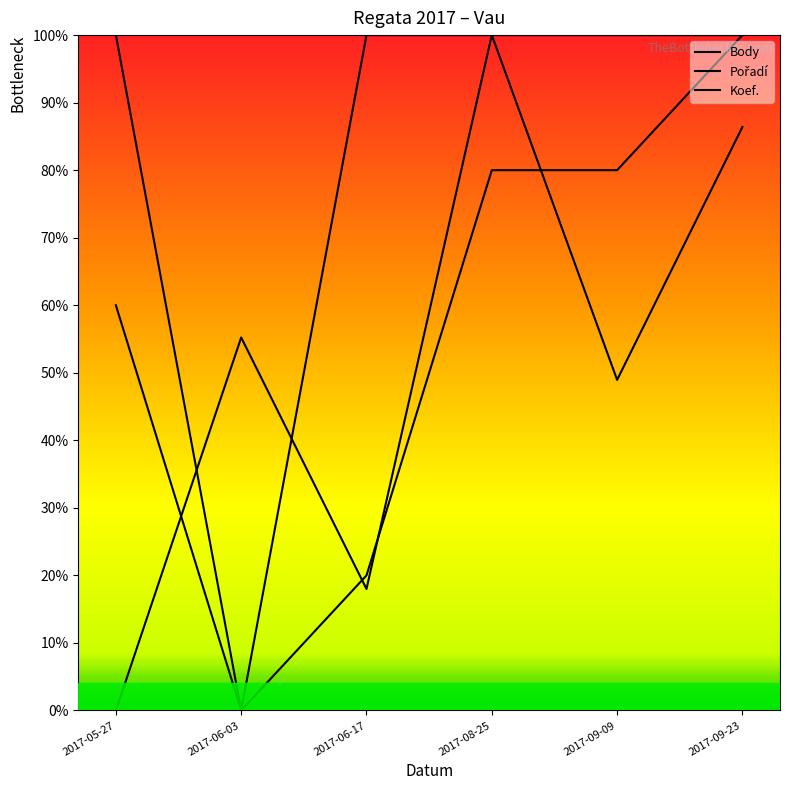

Which label corresponds to the largest value in the chart?

2017-08-25